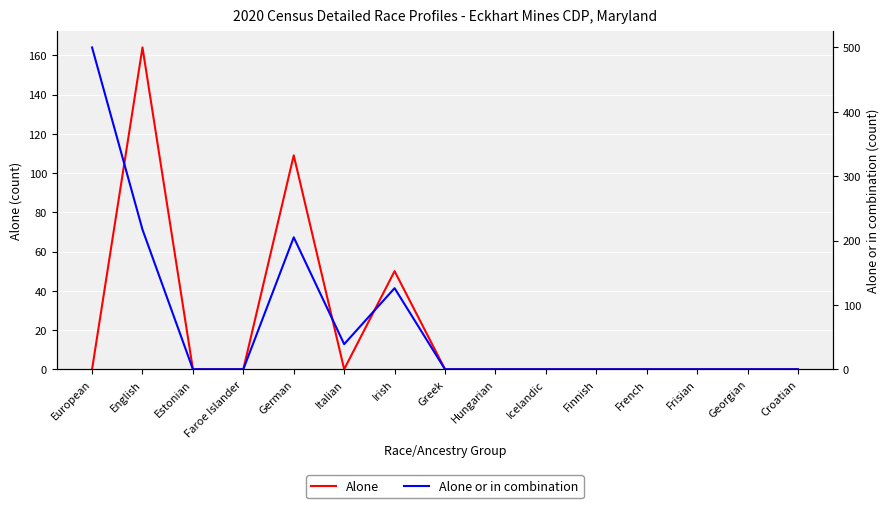

How many distinct data groups are displayed?

2